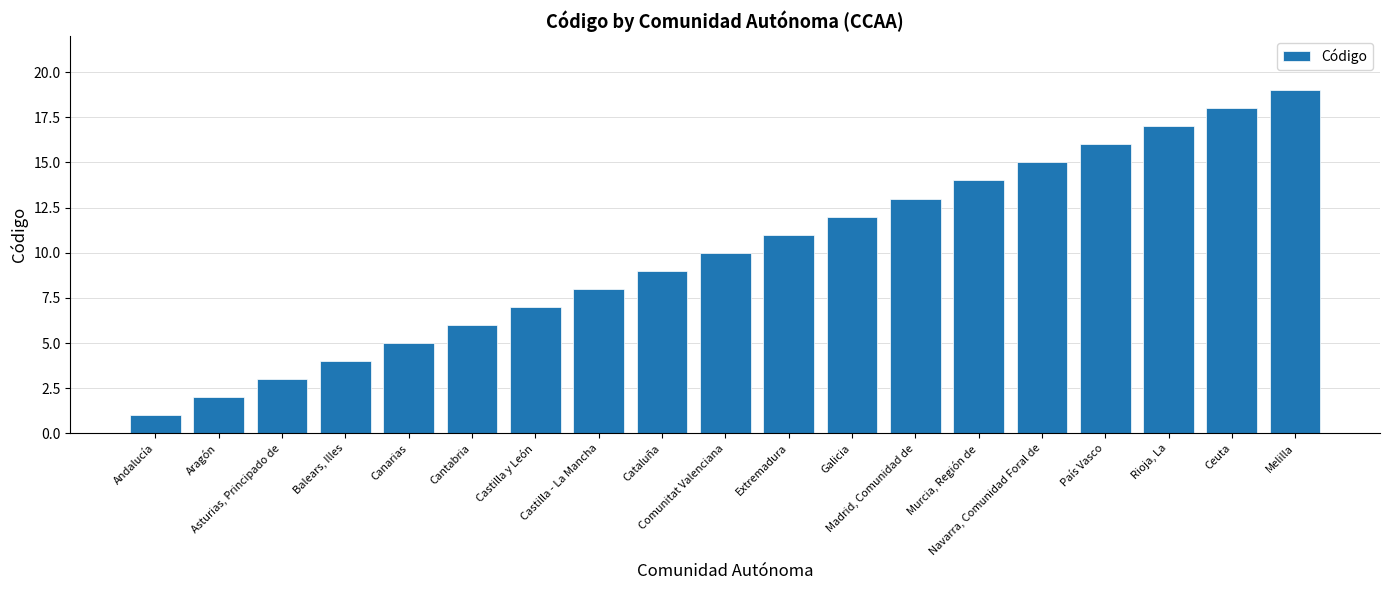

What is the maximum value shown in the chart?

19